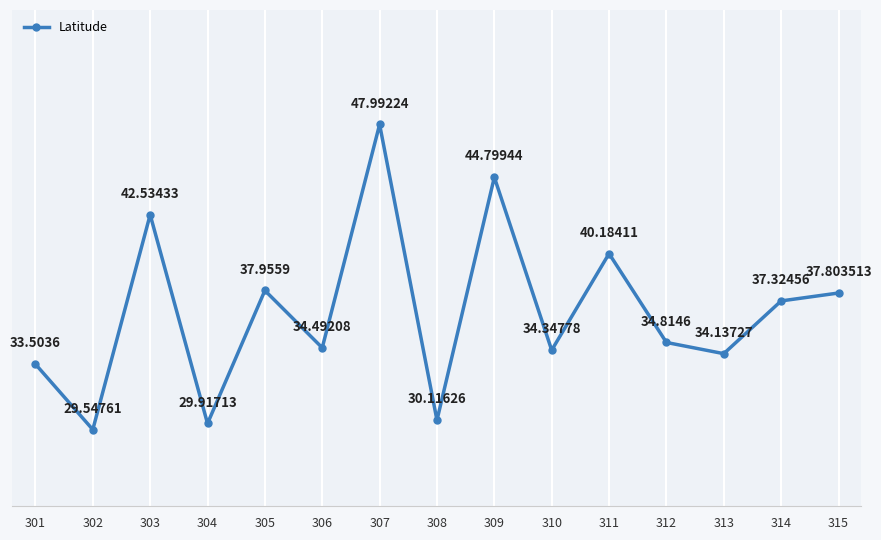

What is the ratio of the value at 302 to the value at 312?

0.8